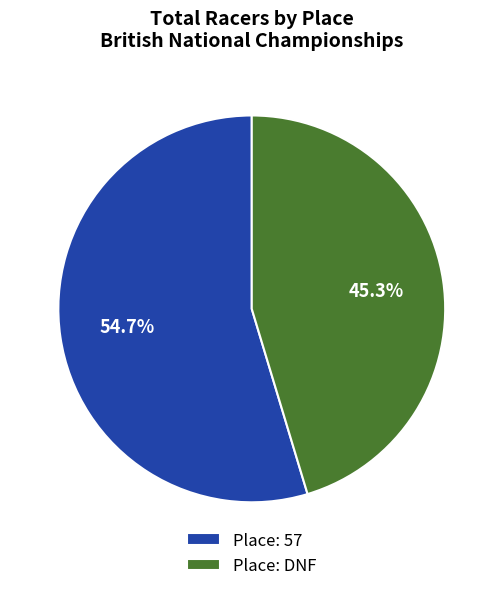

Rank the categories by value from lowest to highest.

Place: DNF, Place: 57